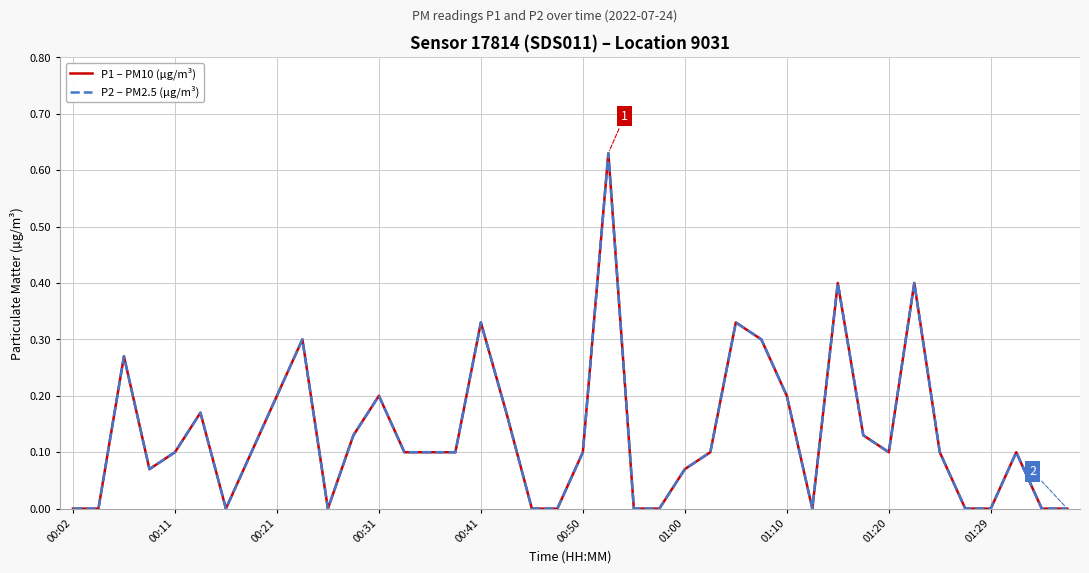

Does the chart have visible grid lines?

Yes